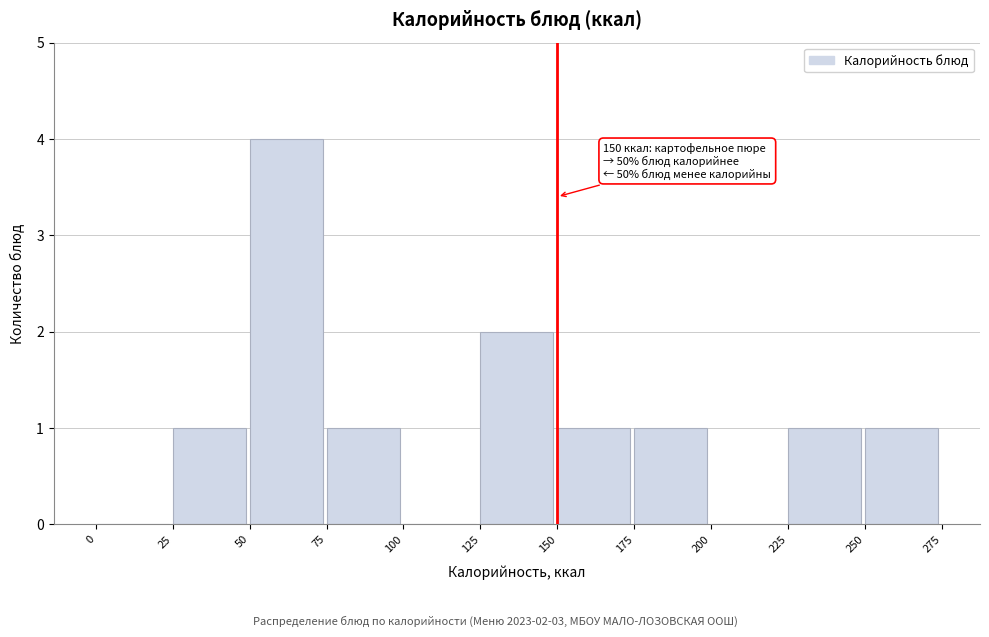

Over which range of the x-axis is the bar tallest?

50 to 75